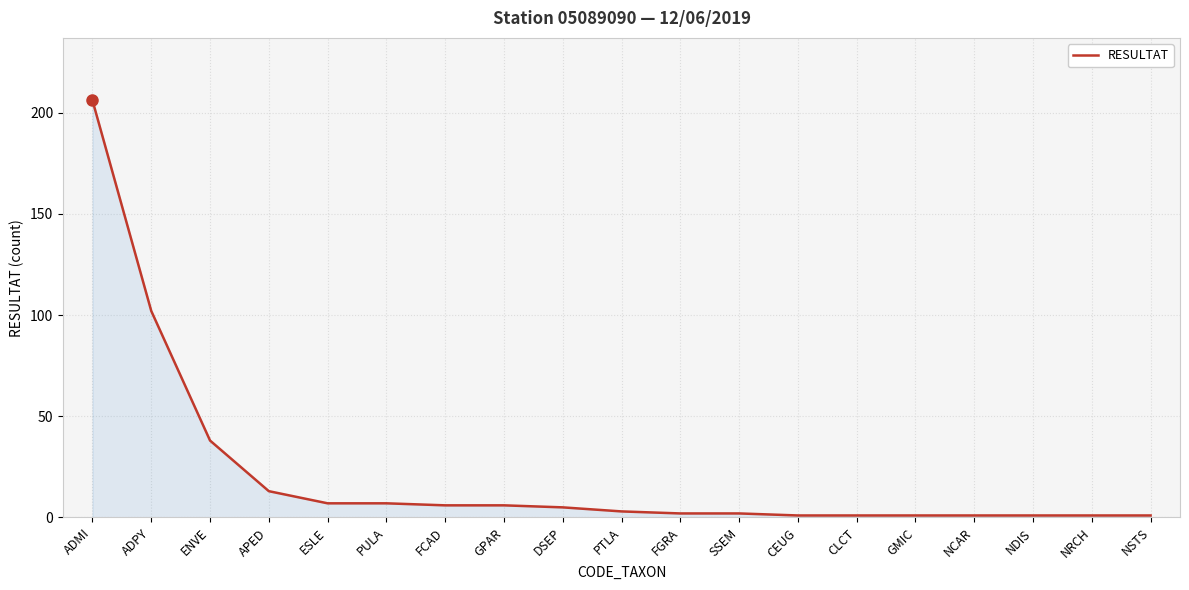

Reading left to right, transcribe all the data shown in this chart.

206	102	38	13	7	7	6	6	5	3	2	2	1	1	1	1	1	1	1